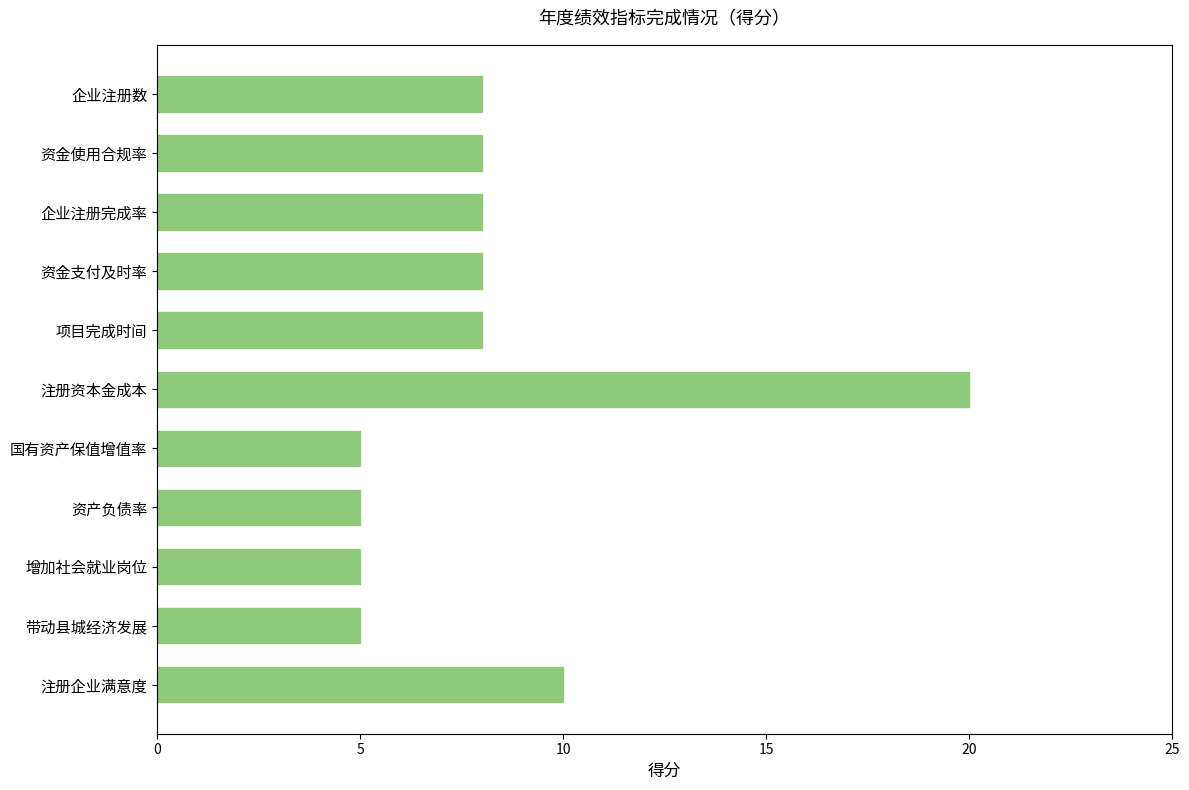

What is the value of the 2nd bar from the top?

8